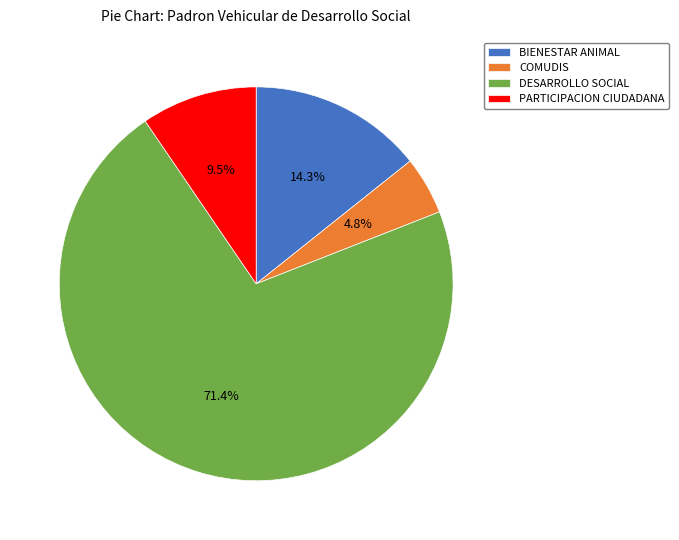

How many segments does this pie chart have?

4